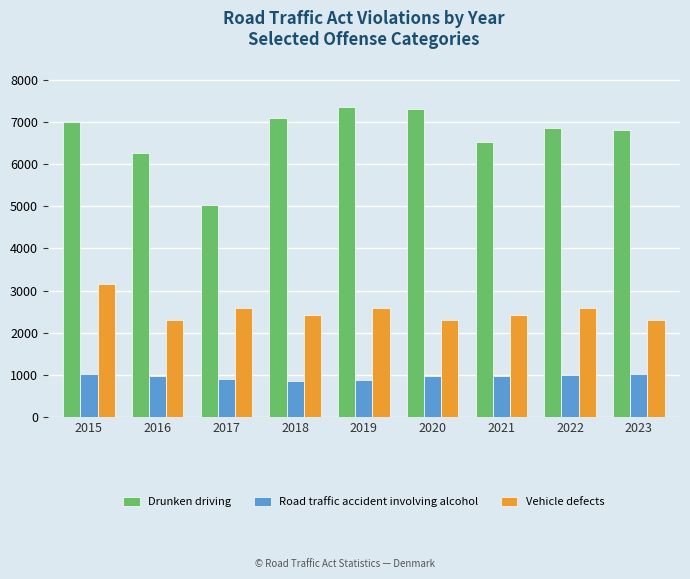

At which category is the sum across all series the highest?

2015